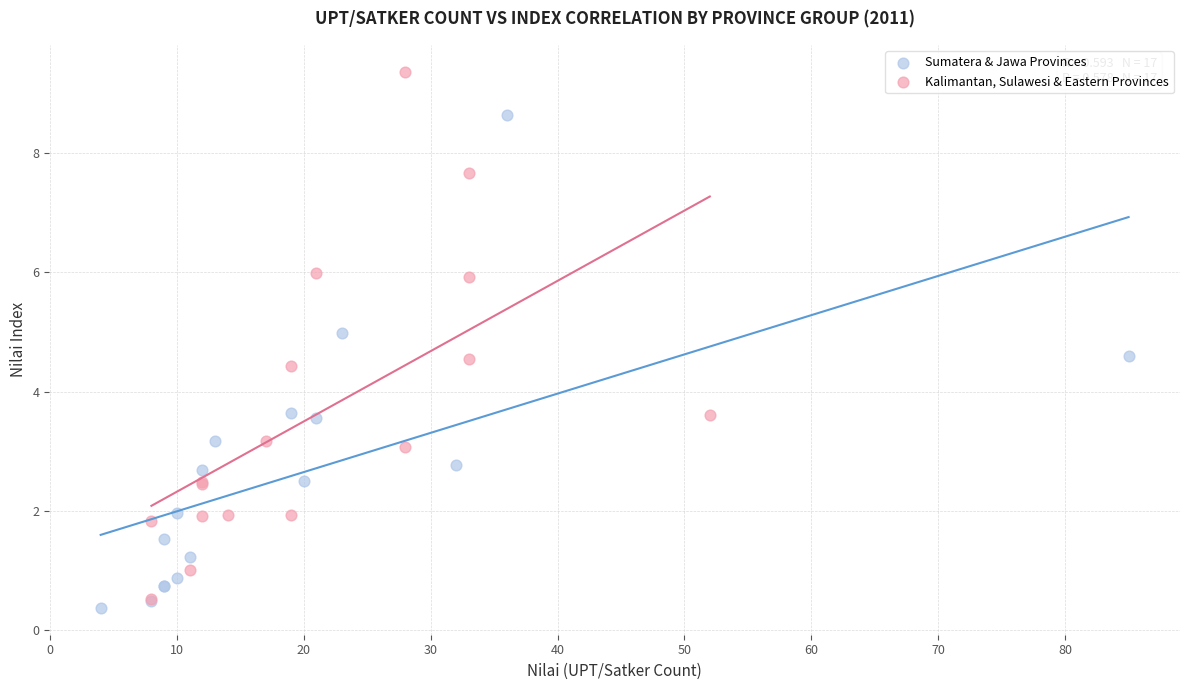

Which series reaches the minimum Y coordinate?

Sumatera & Jawa Provinces